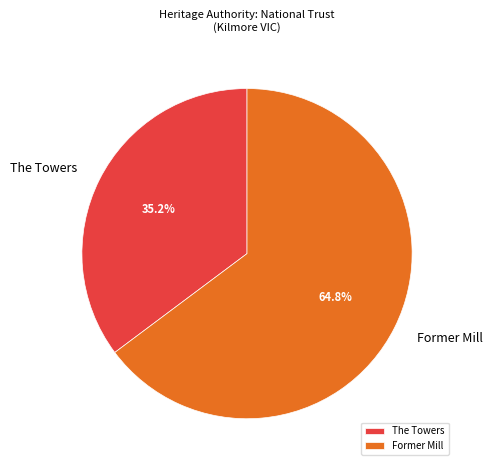

The The Towers slice represents 35% of the pie. True or false?

True